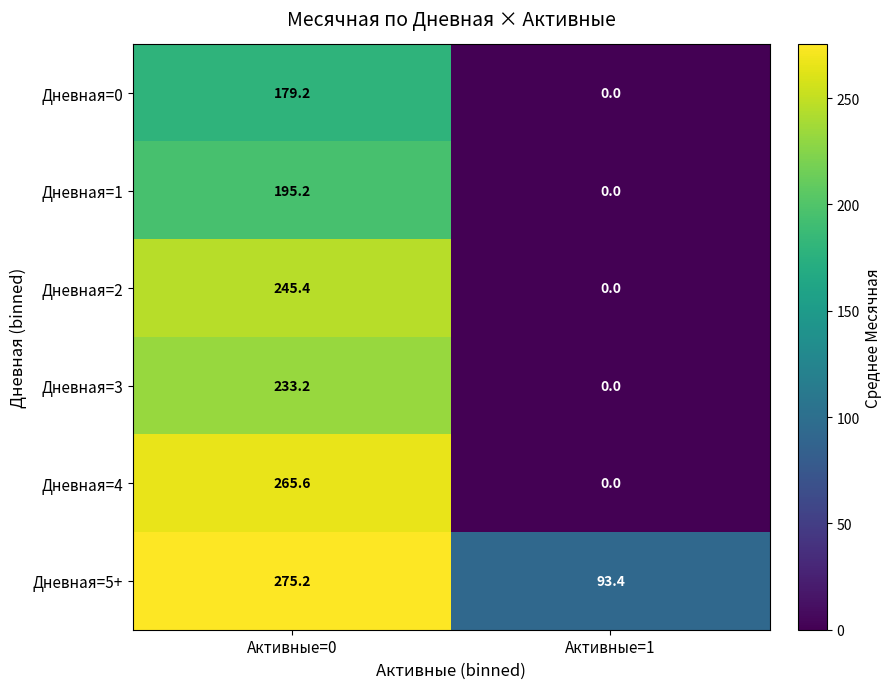

Count the number of data series in this chart.

6